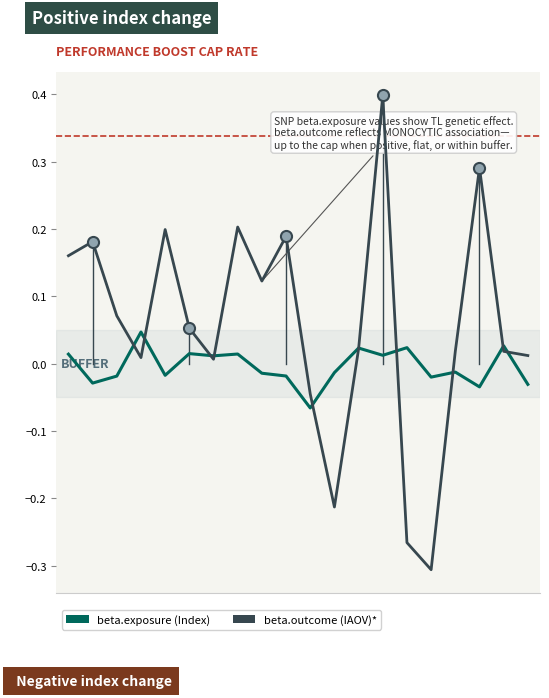

What is the maximum value shown in the chart?

0.4